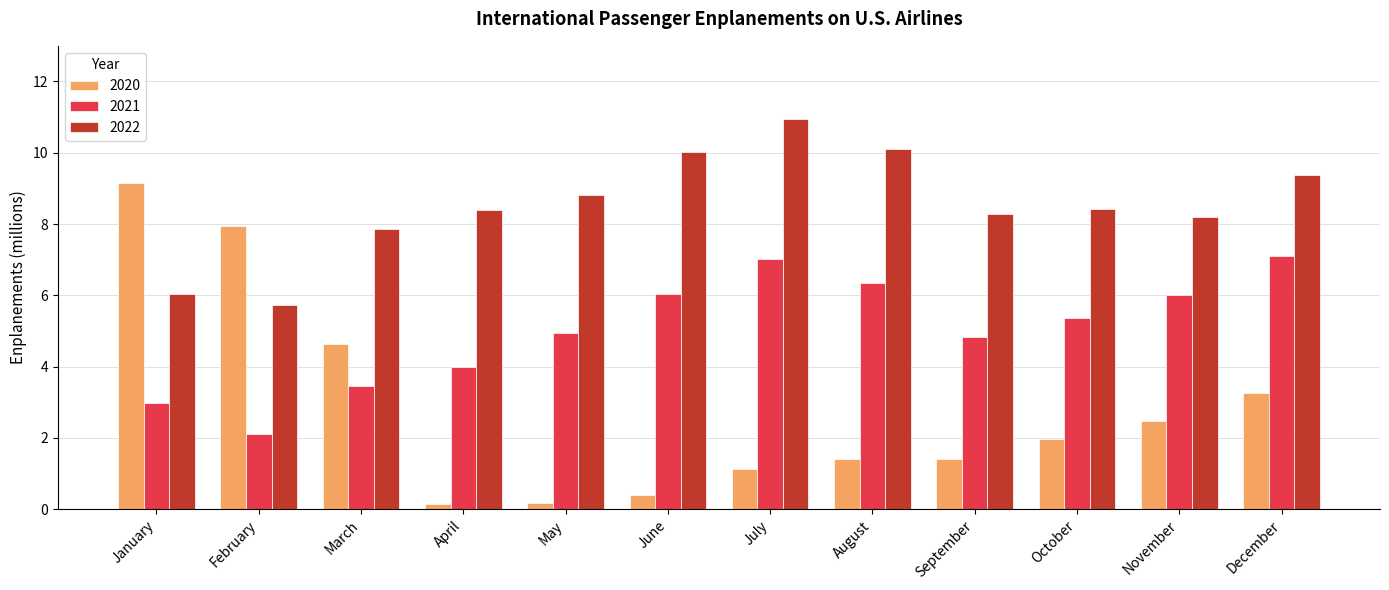

What is the value of the 2021 bar at the 3rd from the left?

3.5